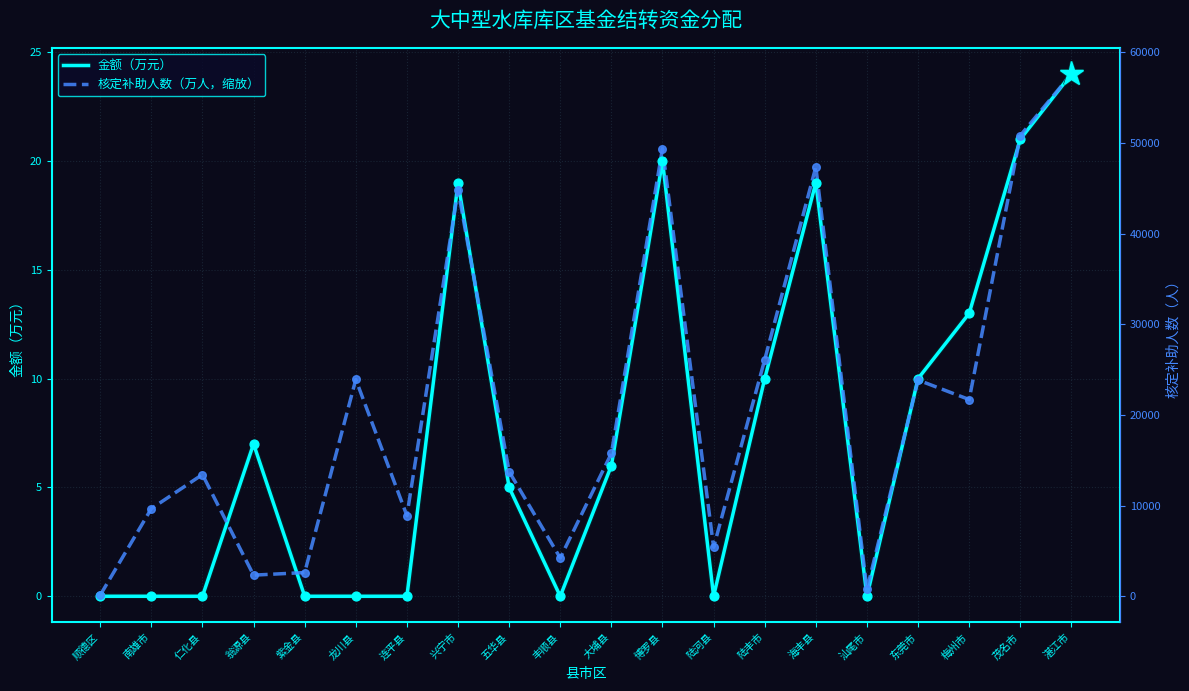

Is the value of 核定补助人数（万人，缩放） at 大埔县 greater than the value of 金额（万元） at 顺德区?

Yes